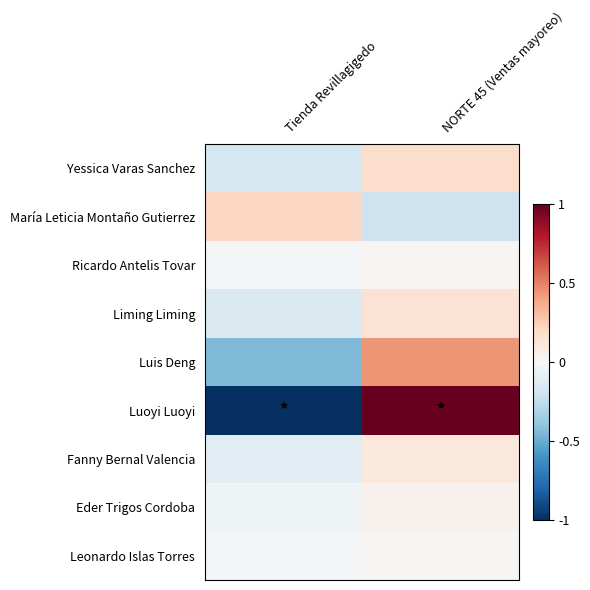

What is the difference between the highest and lowest values at Tienda Revillagigedo?

1.2